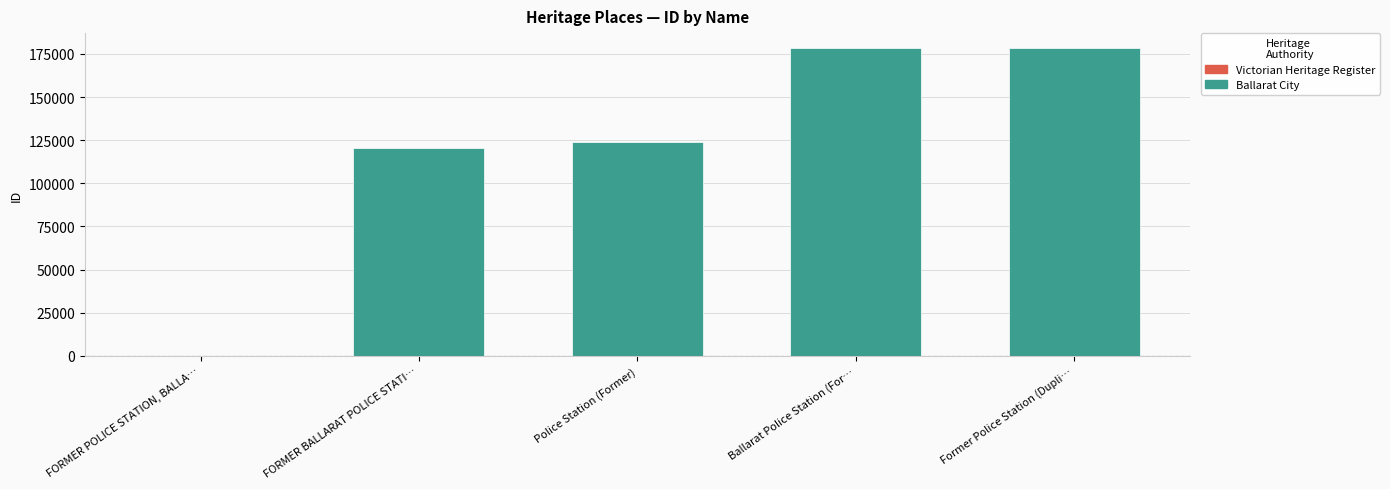

How many values are below 123907?

2